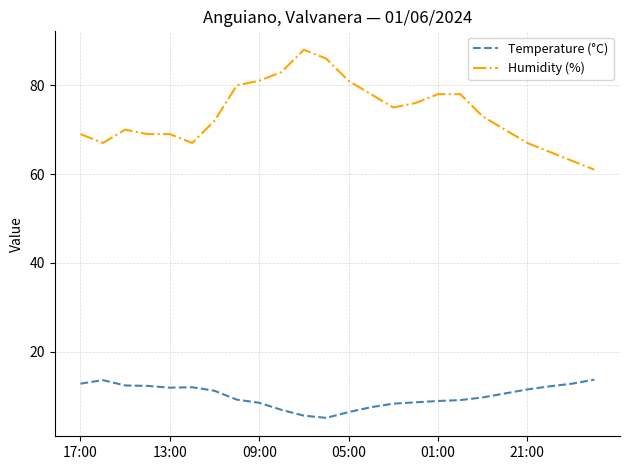

What is the minimum value for Temperature (°C)?

5.1